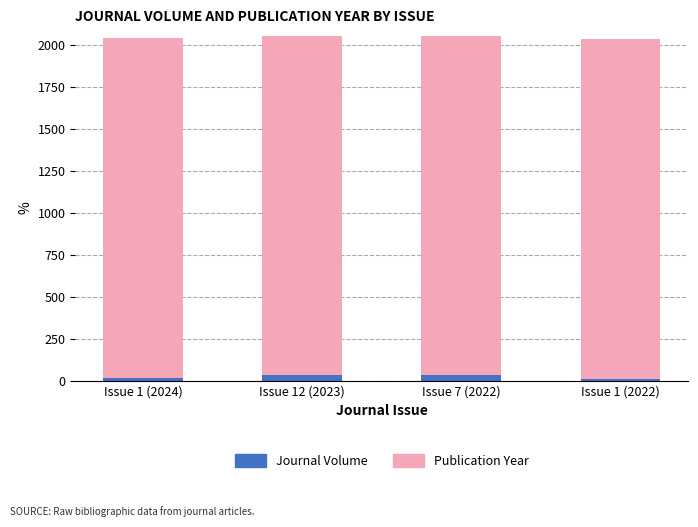

True or false: Journal Volume has a value of 33 at Issue 12 (2023).

True